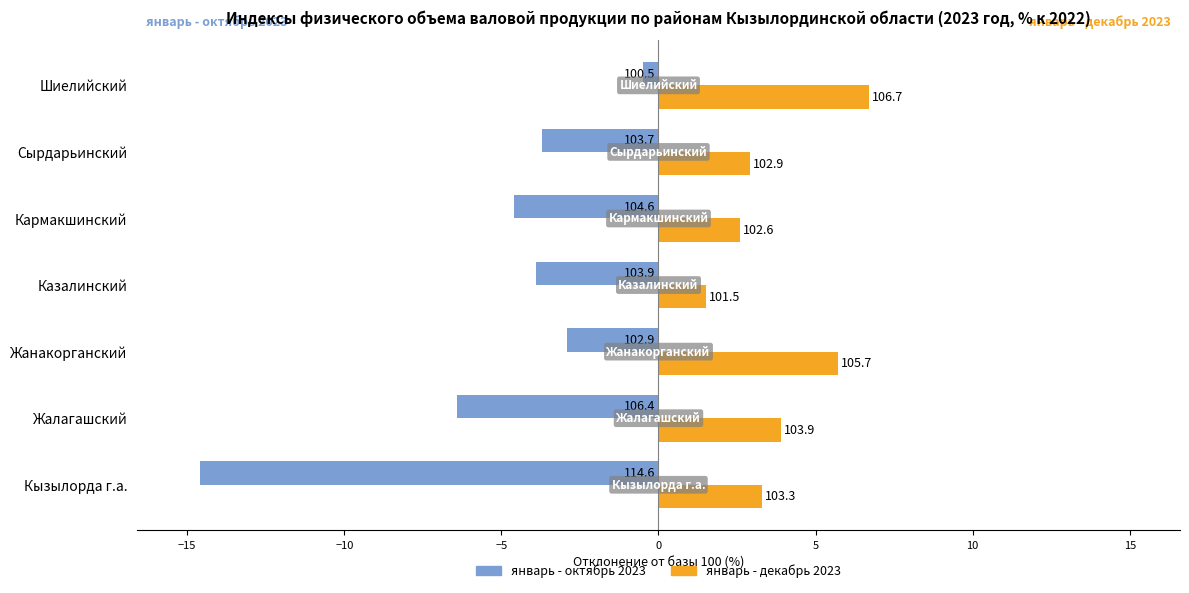

What are all the series names shown in the legend?

январь - октябрь 2023, январь - декабрь 2023